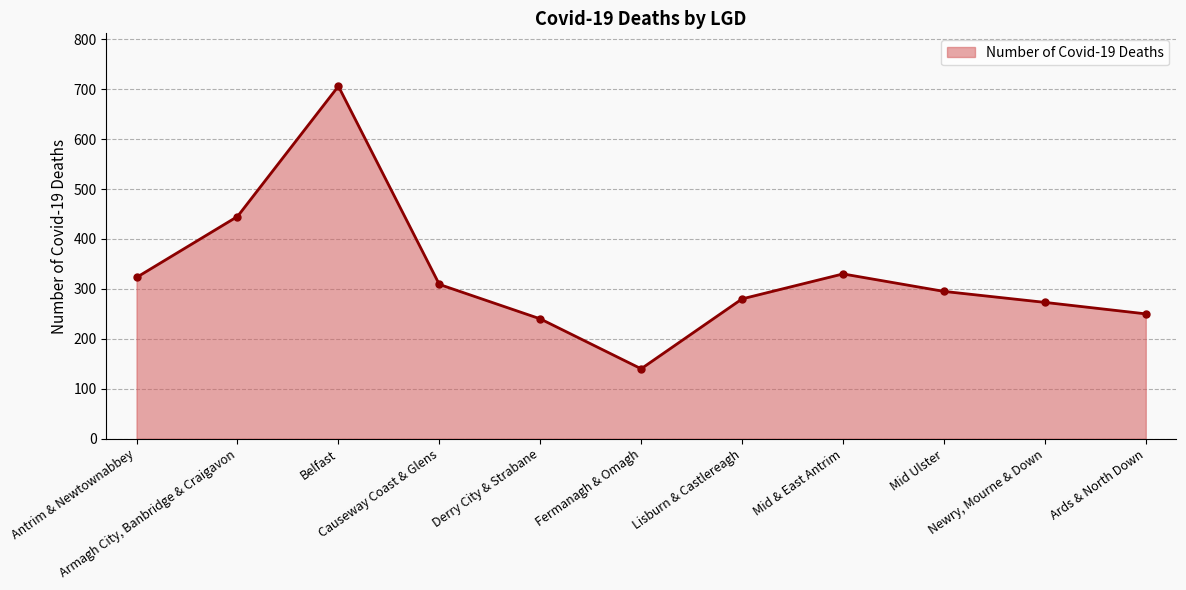

Which category has the highest value across all series?

Belfast